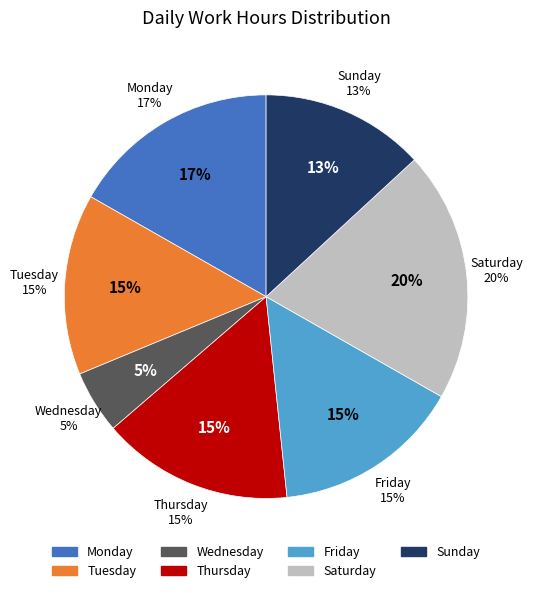

Combined, do 9-Tue and 31-Sun account for over 50%?

No